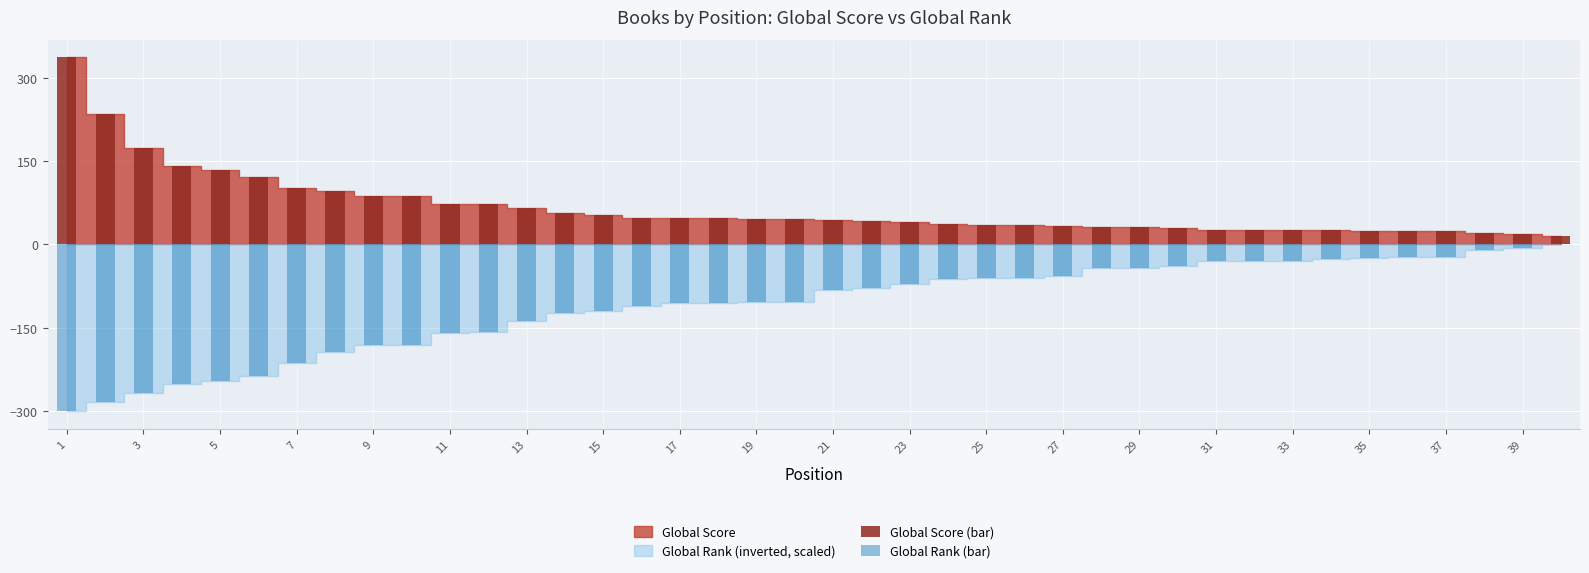

What is the sum of all Global Score (bar) values?

2677.0